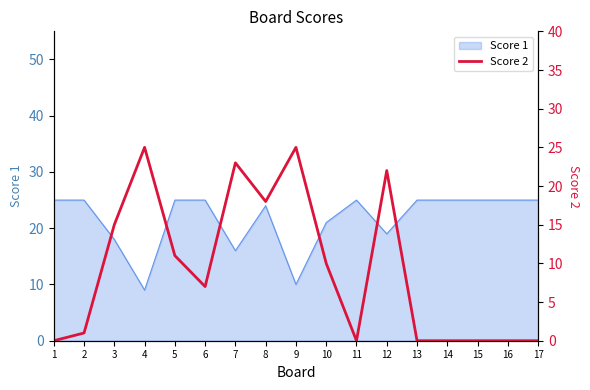

Reading right to left, list all the values displayed in this chart.

17=0	16=0	15=0	14=0	13=0	12=22	11=0	10=10	9=25	8=18	7=23	6=7	5=11	4=25	3=15	2=1	1=0